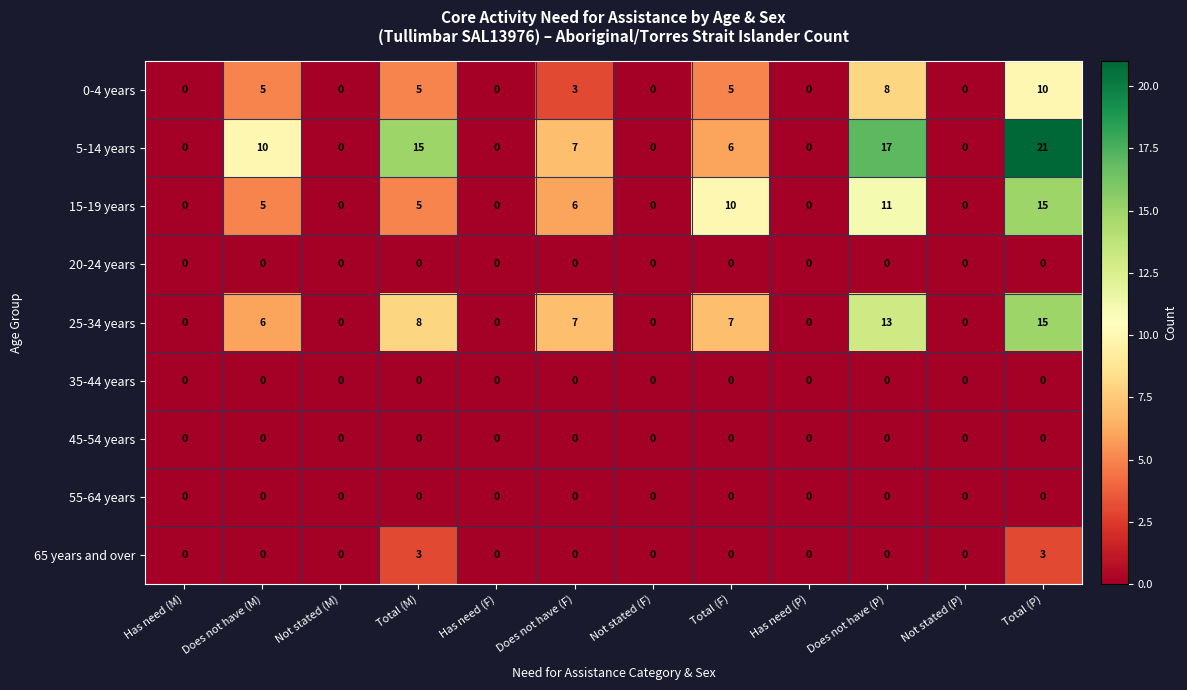

The 5-14 years series shows 10 at Not stated (F). True or false?

False